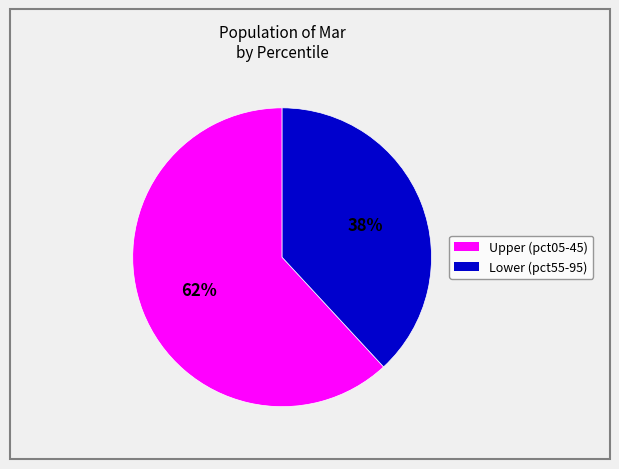

To the nearest percent, what is the average slice percentage?

50%